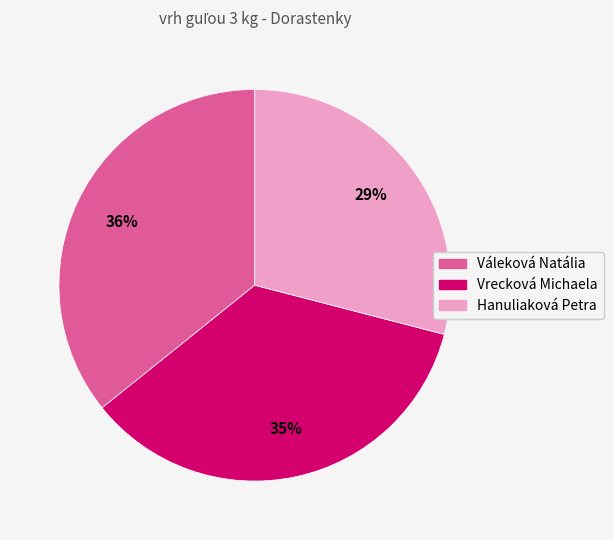

Rank the categories by value from highest to lowest.

Váleková Natália, Vrecková Michaela, Hanuliaková Petra